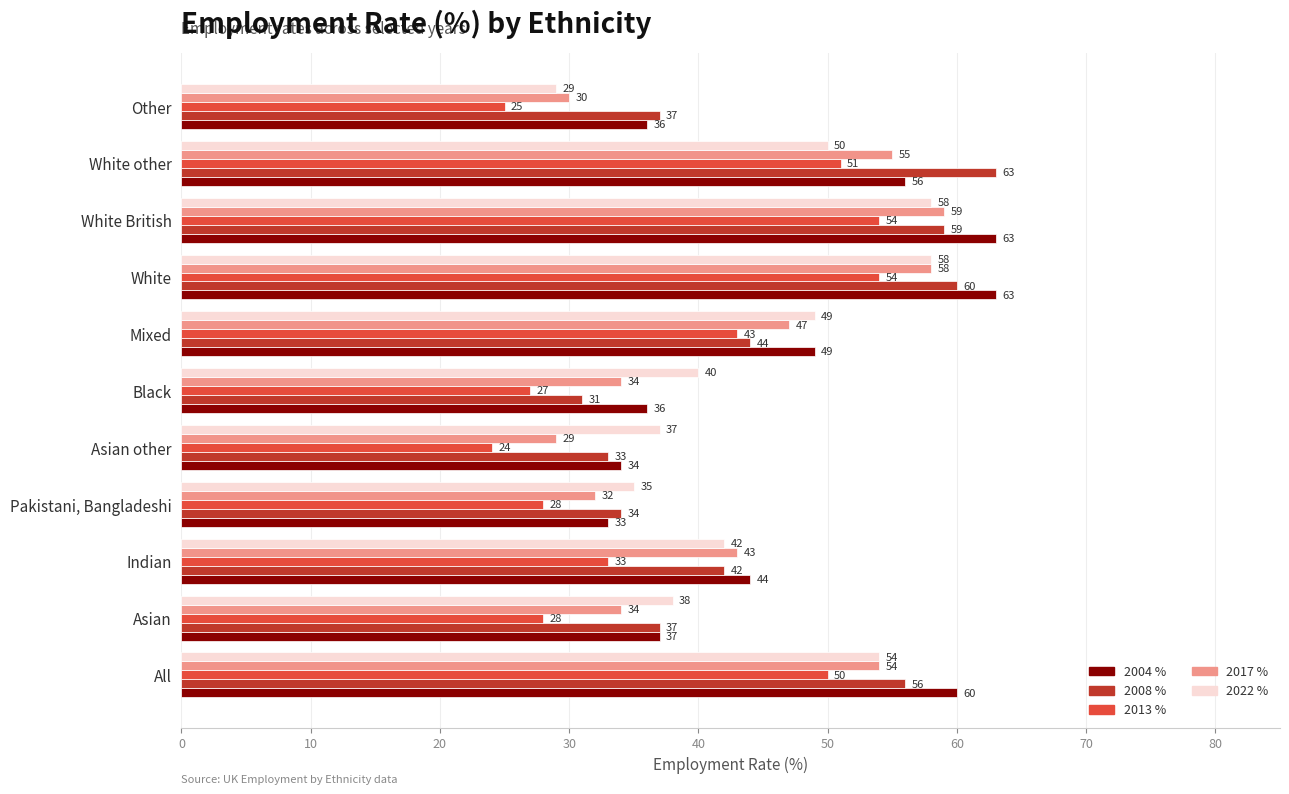

What is the sum of all 2022 % values?

490